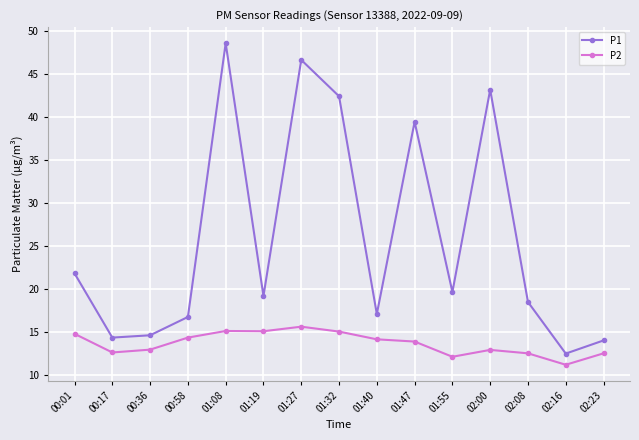

True or false: P1 has more than 0 interior local peaks.

True